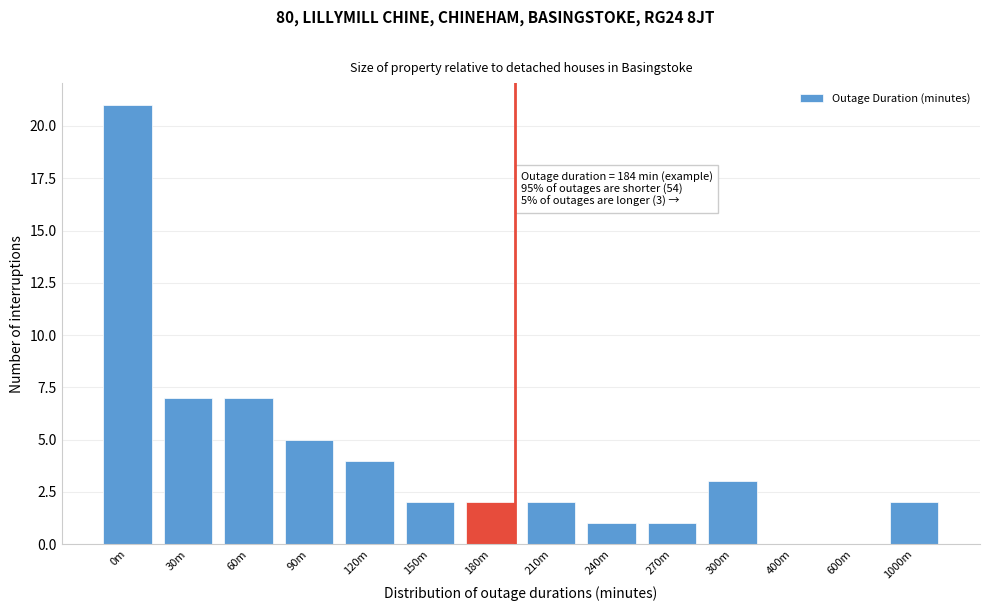

Reading left to right, what are all the values shown in this chart?

0m=21	30m=7	60m=7	90m=5	120m=4	150m=2	180m=2	210m=2	240m=1	270m=1	300m=3	400m=0	600m=0	1000m=2